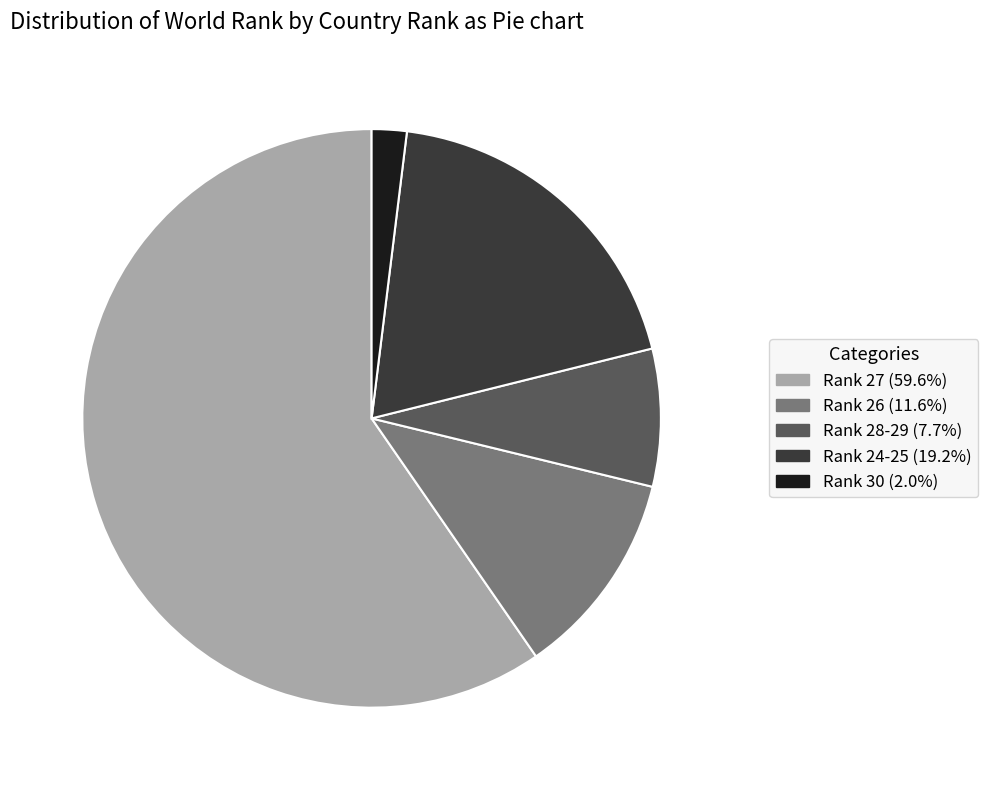

Does any single category account for the majority?

Yes